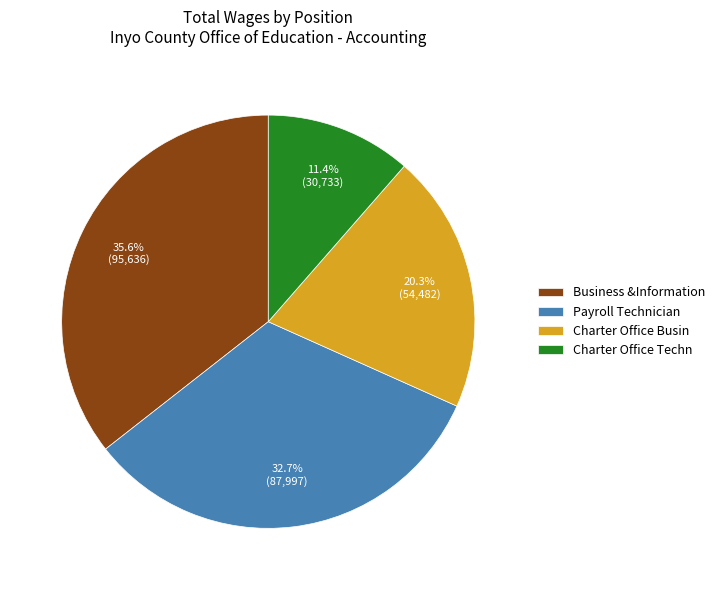

How many slices are in this pie chart?

4